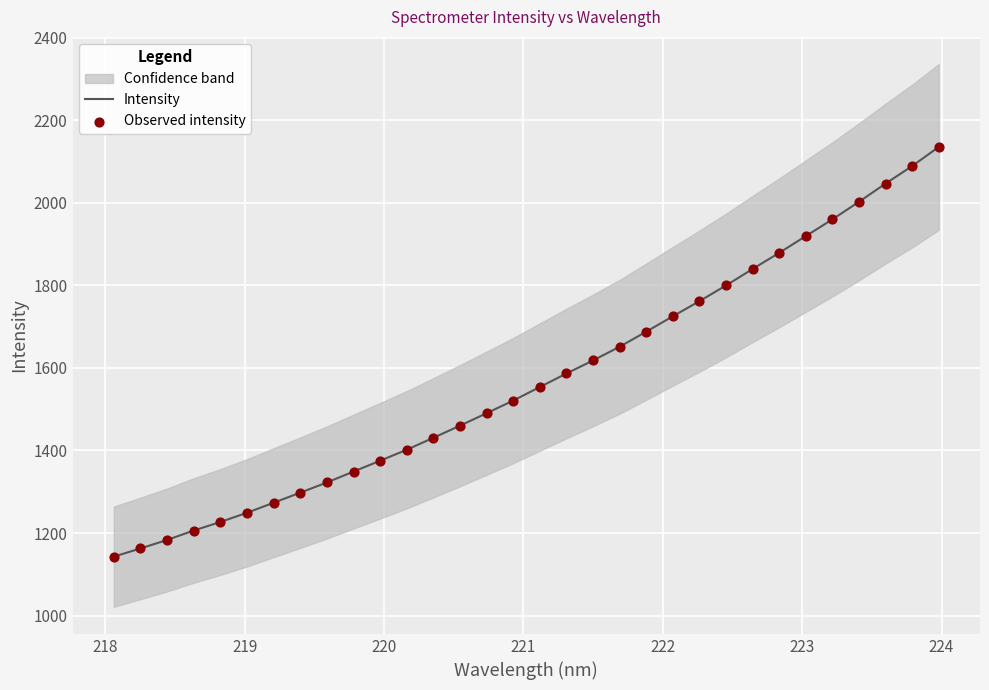

Which series has the widest spread of Y values?

Intensity